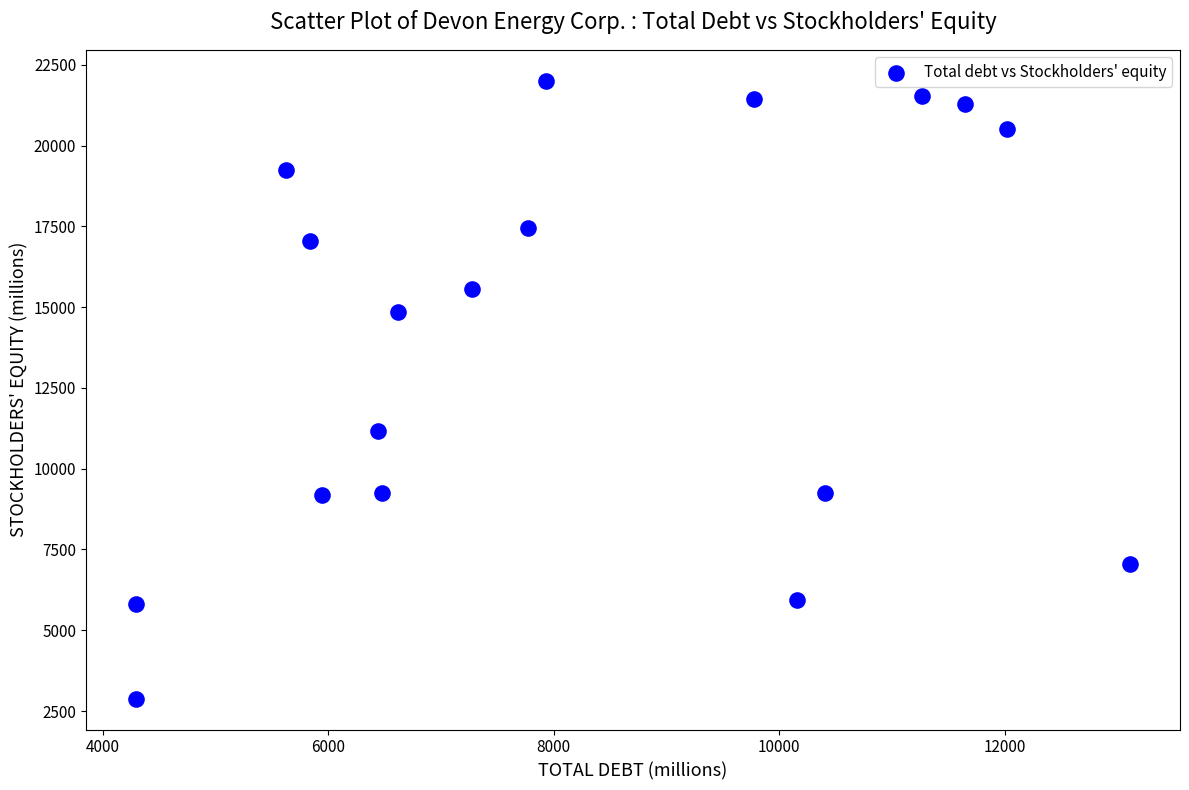

What is the range of Y values (max minus min)?

19121